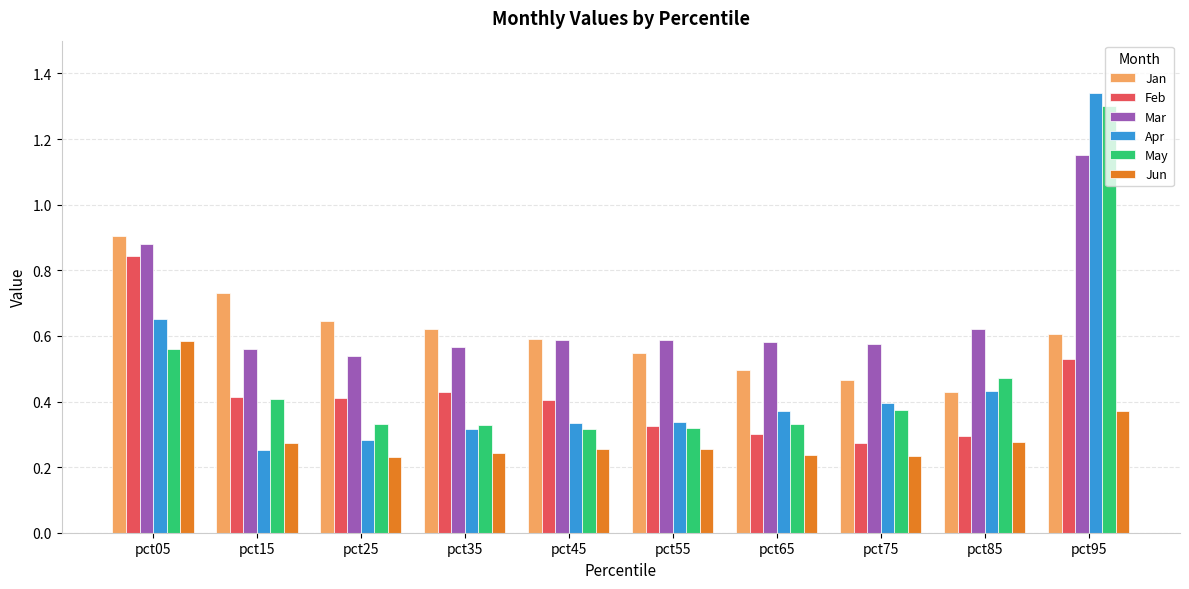

What is the sum of the Mar values at pct35 and pct25?

1.1